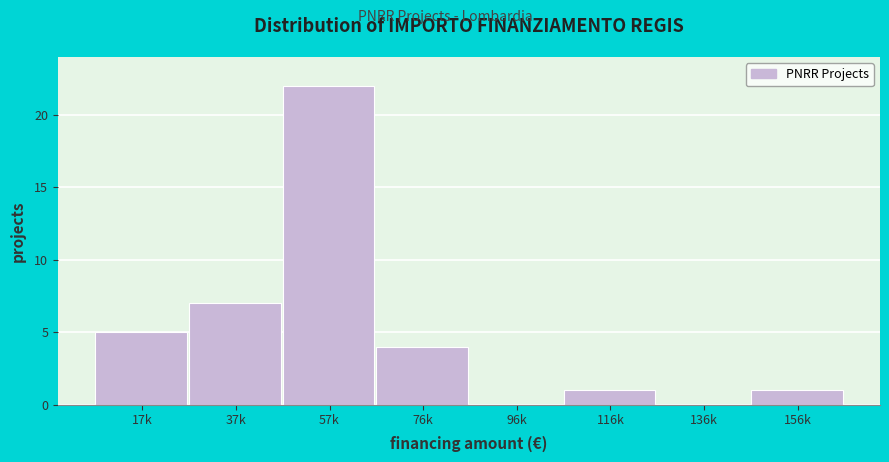

Reading right to left, what are all the values shown in this chart?

156k=1	136k=0	116k=1	96k=0	76k=4	57k=22	37k=7	17k=5